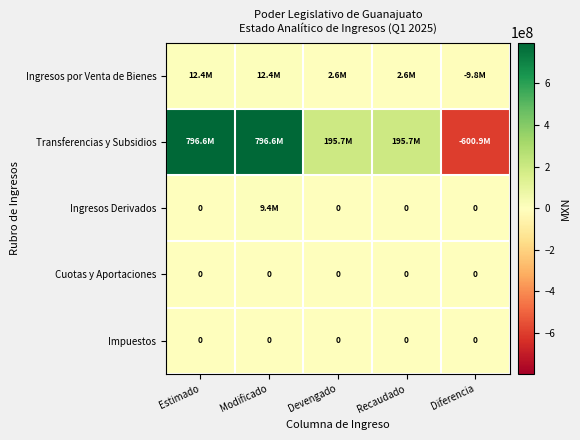

List the series in order of their peak value, lowest first.

Cuotas y Aportaciones, Impuestos, Ingresos Derivados, Ingresos por Venta de Bienes, Transferencias y Subsidios